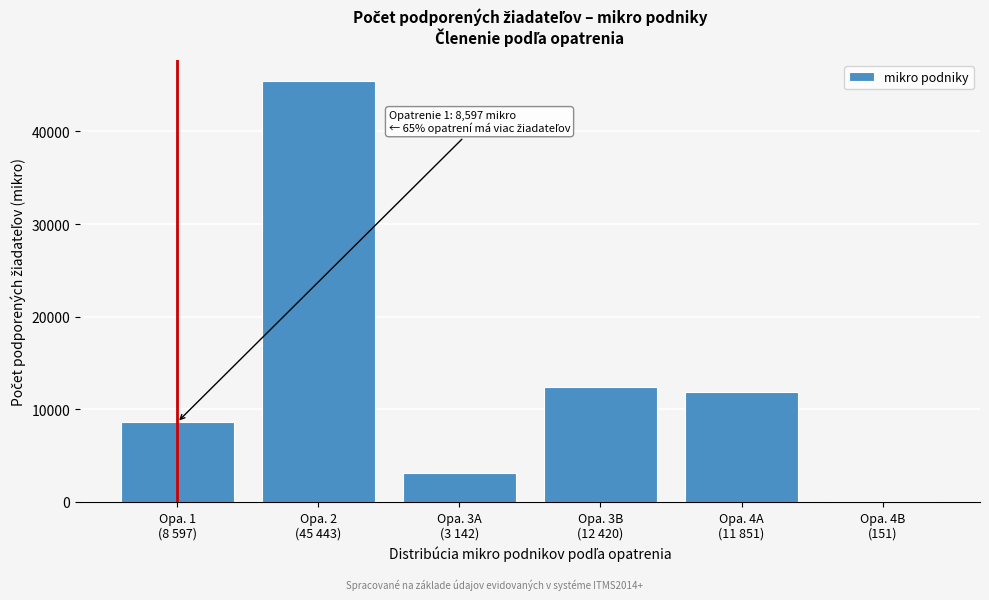

Reading left to right, list all the values displayed in this chart.

8597	45443	3142	12420	11851	151